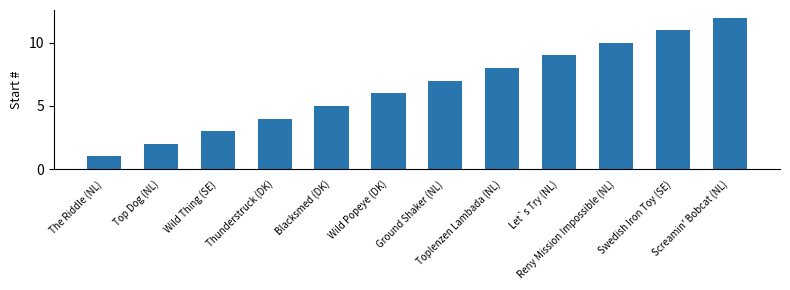

Which label corresponds to the smallest value in the chart?

The Riddle (NL)